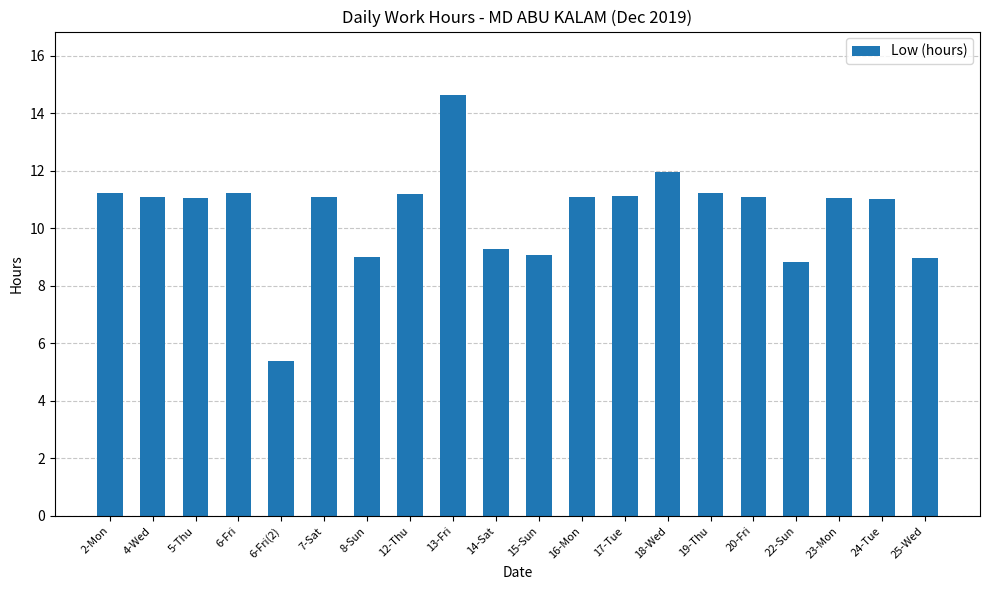

At which category does the chart reach its minimum across all series?

6-Fri(2)